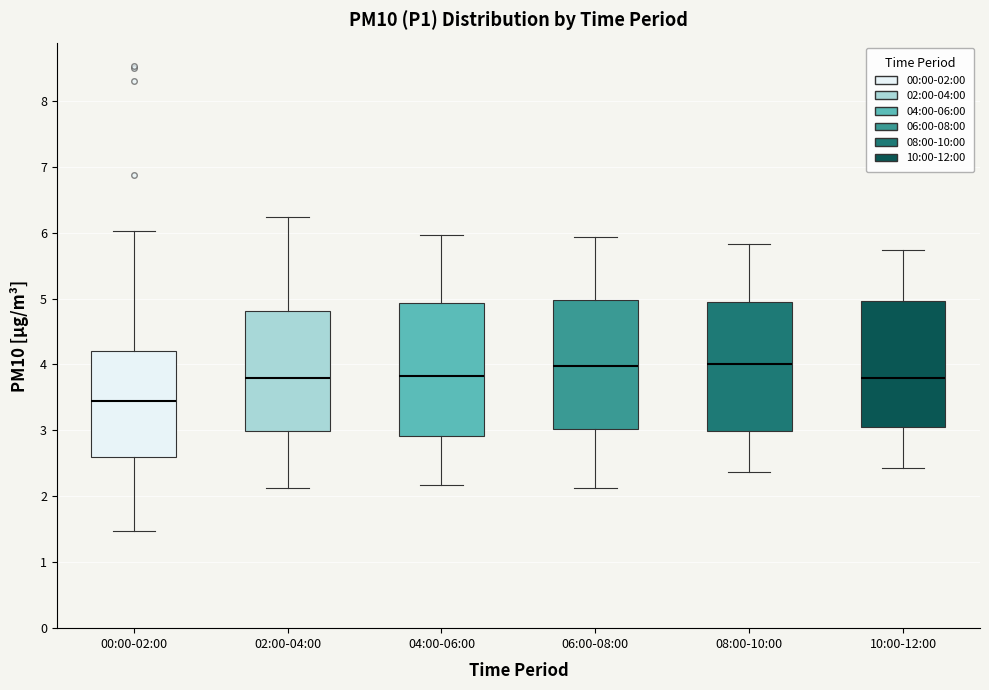

Where does the lower whisker of the box for 04:00-06:00 end on the y-axis? The values are not printed on the chart, so give them approximately, as read against the axis.

2.2